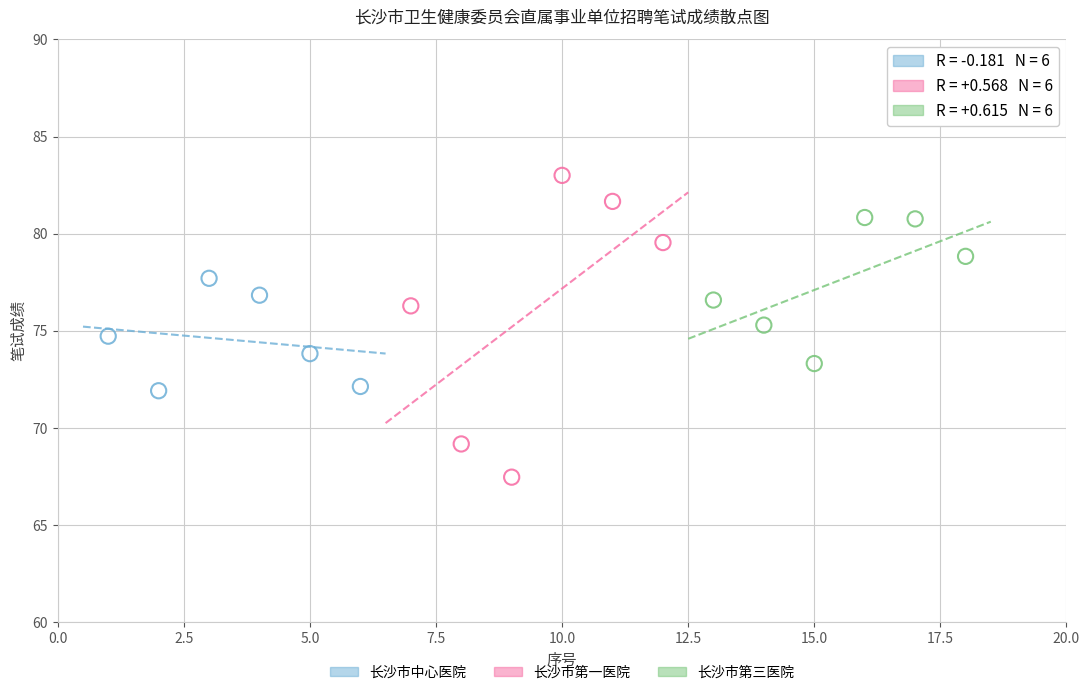

Which series reaches the minimum Y coordinate?

长沙市第一医院